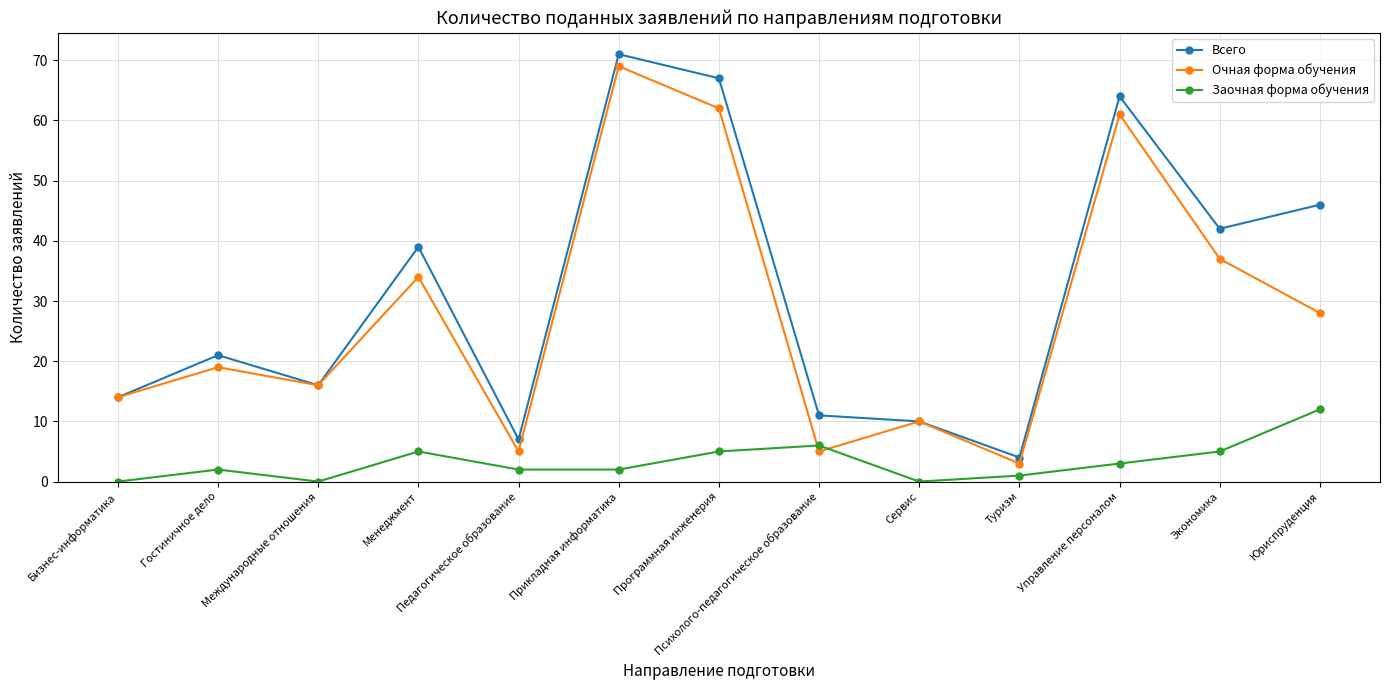

At how many categories does at least one series exceed 69?

1